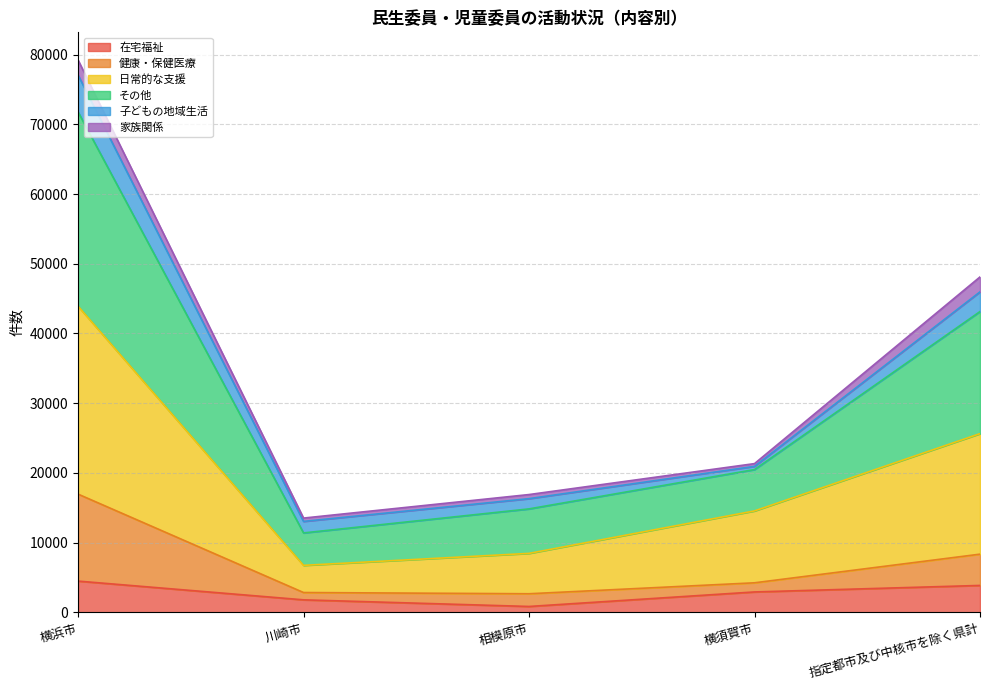

Which series has the largest total across all categories?

その他